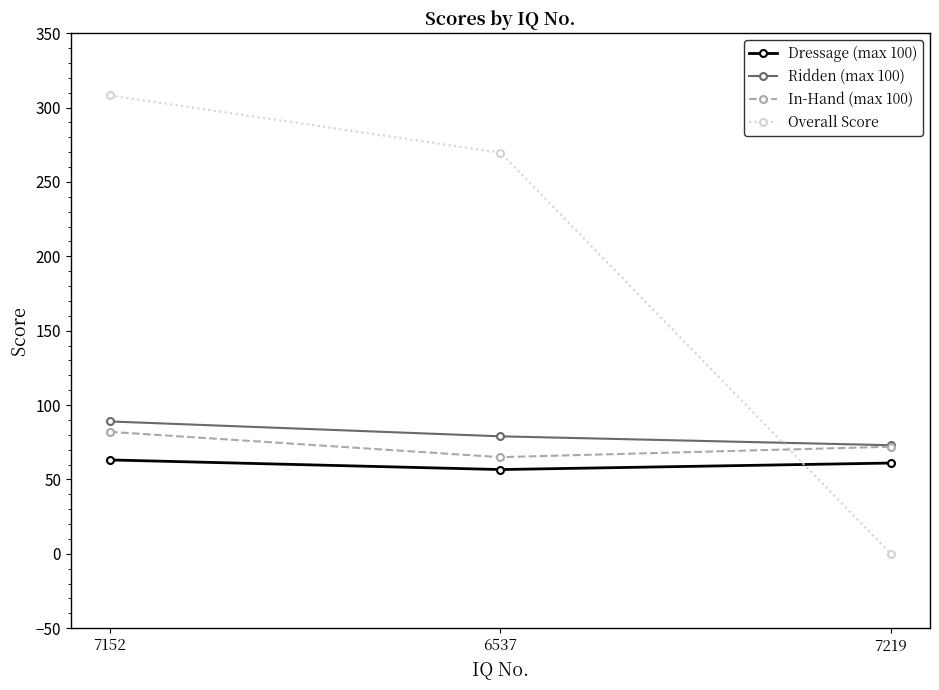

Reading left to right, extract all data points from this chart.

Dressage (max 100): 7152=63.1	6537=56.7	7219=61.0
Ridden (max 100): 7152=89.0	6537=79.0	7219=73.0
In-Hand (max 100): 7152=82.0	6537=65.0	7219=72.0
Overall Score: 7152=308.1	6537=269.7	7219=0.0